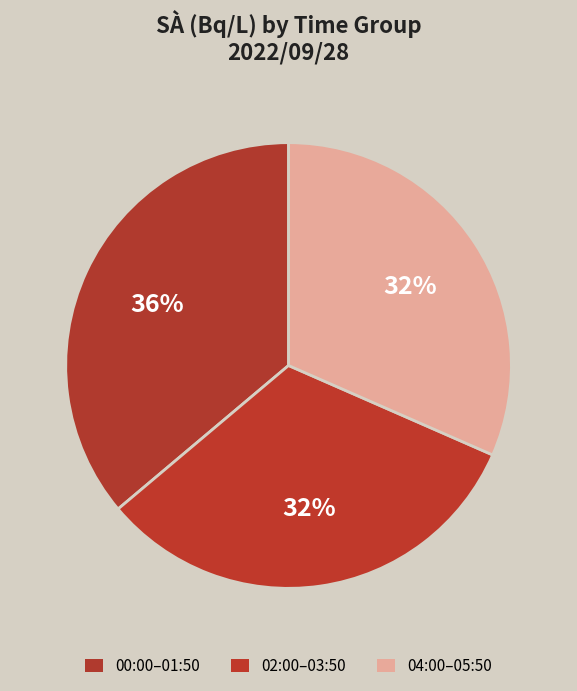

Is there any slice that represents more than half of the pie?

No